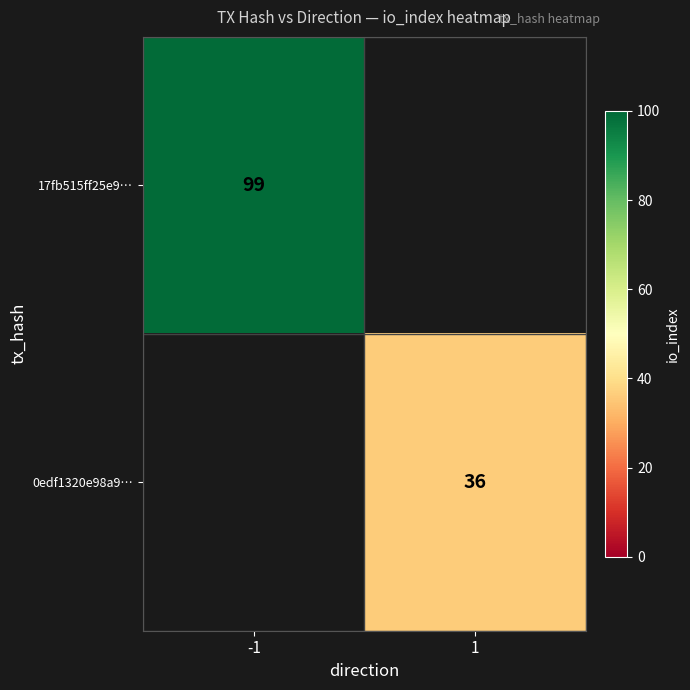

Is it true that 17fb515ff25e9… equals 99 at -1?

True